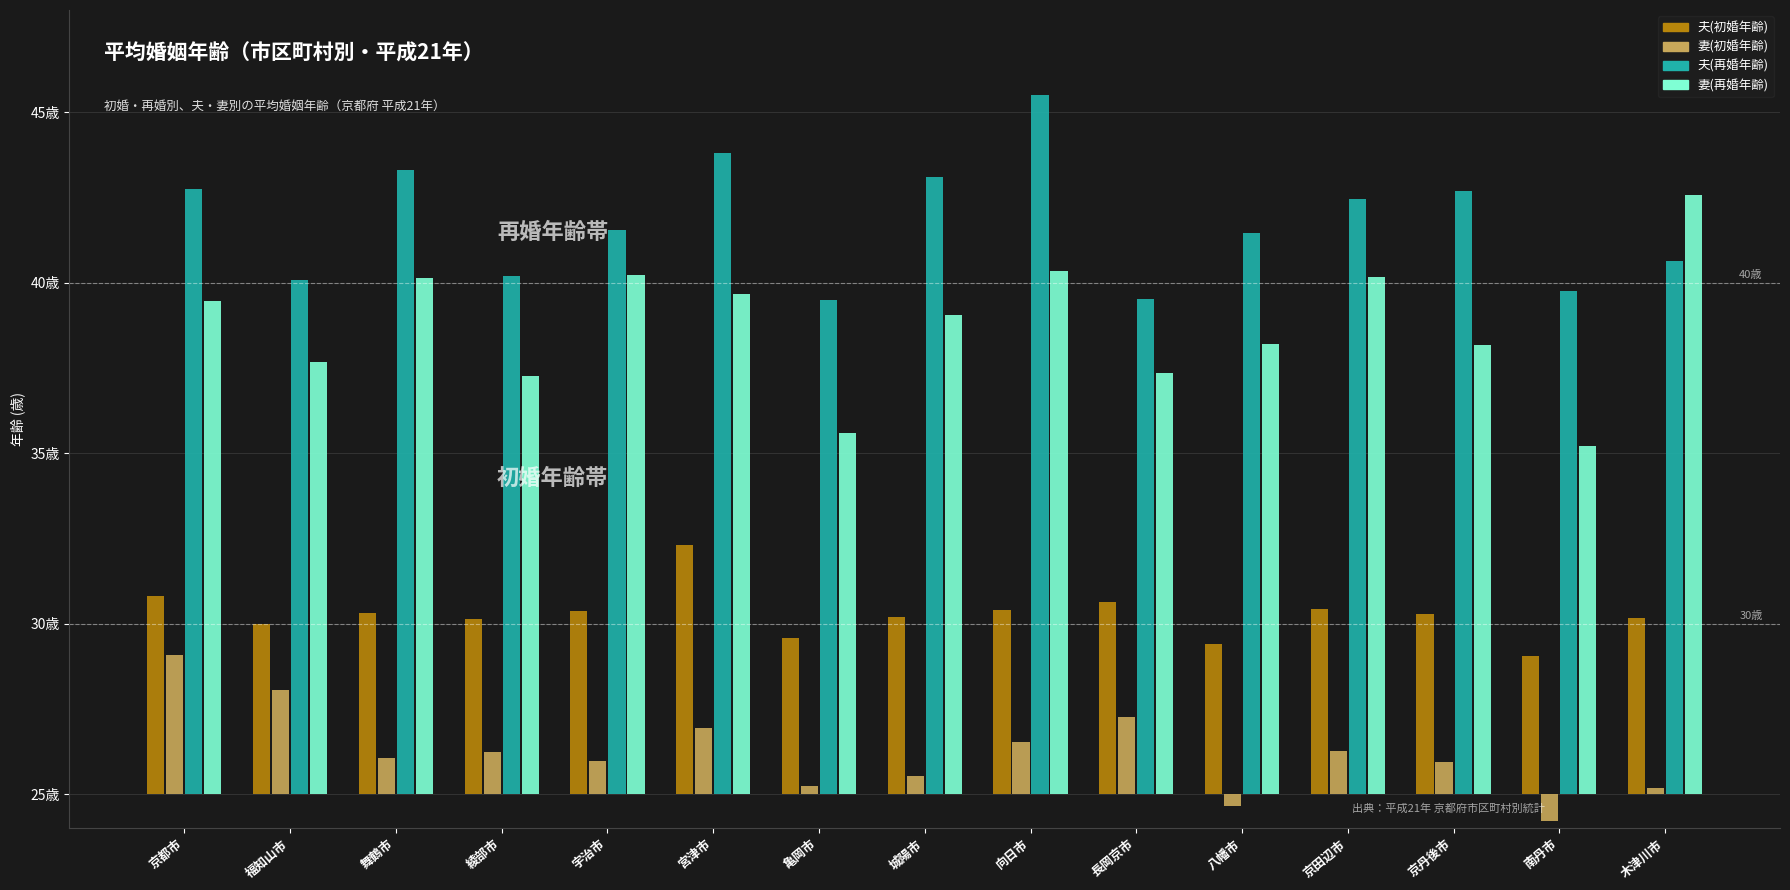

List the labels in order of 妻(初婚年齢) value, largest first.

京都市, 福知山市, 長岡京市, 宮津市, 向日市, 京田辺市, 綾部市, 舞鶴市, 宇治市, 京丹後市, 城陽市, 亀岡市, 木津川市, 八幡市, 南丹市